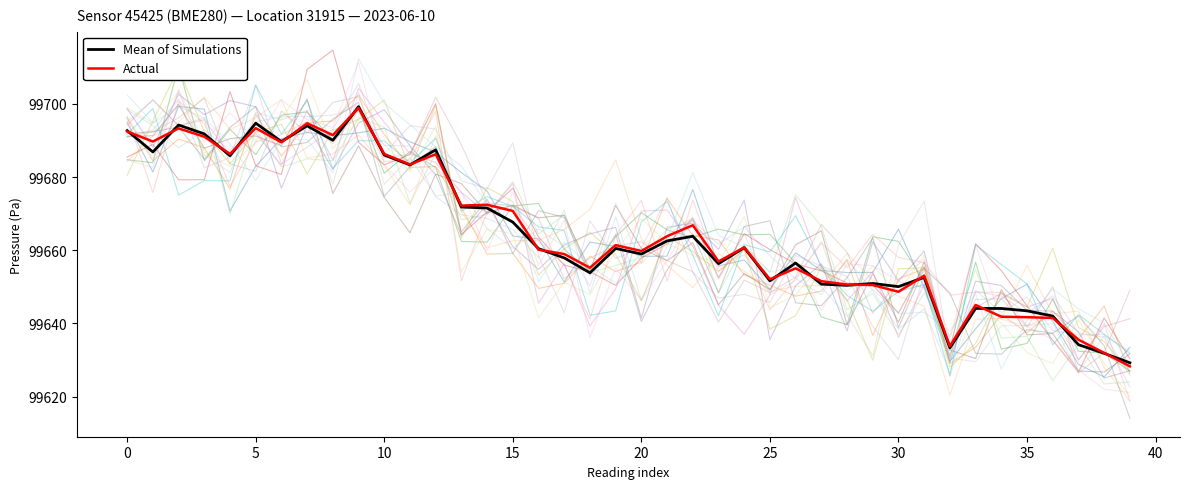

What are all the series names shown in the legend?

Mean of Simulations, Actual